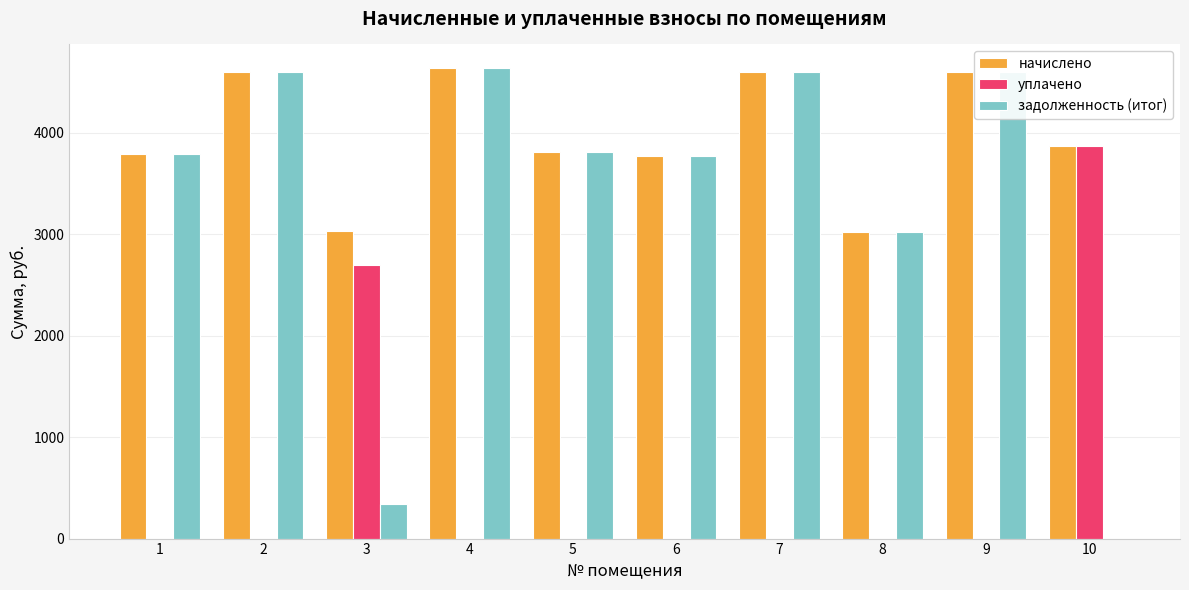

What is the average value of the начислено series?

3974.4